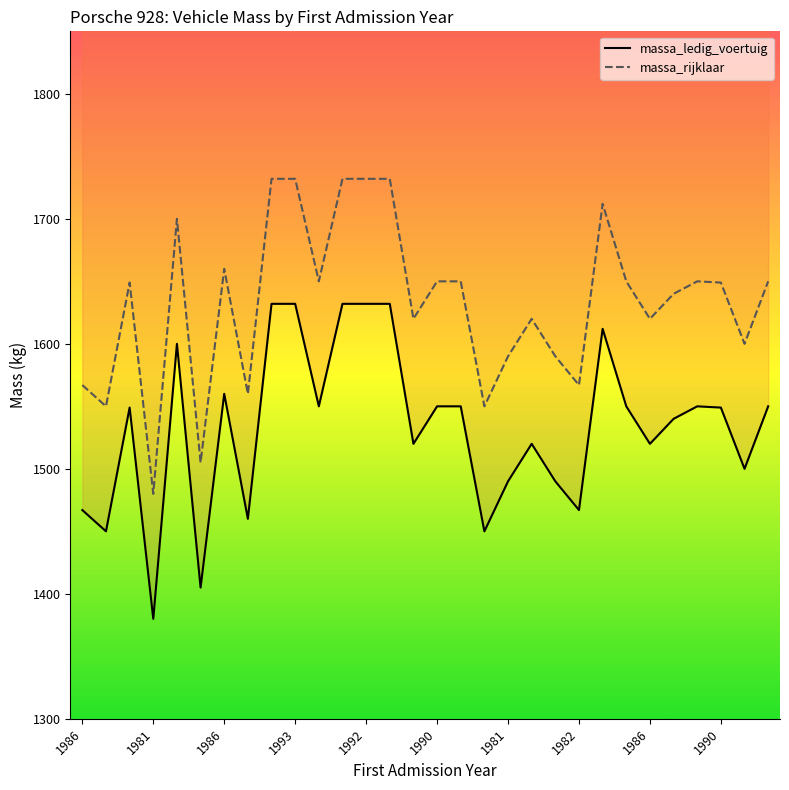

What is the average value of the massa_ledig_voertuig series?

1533